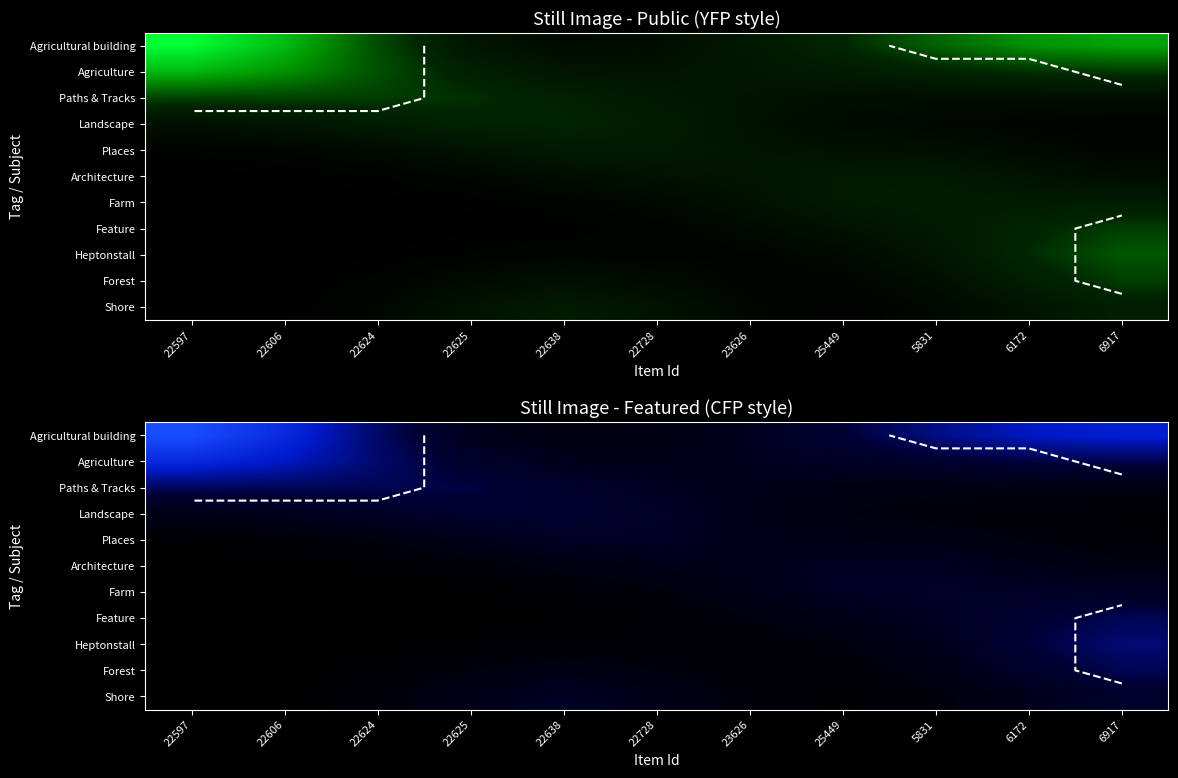

True or false: Shore has a value of 0.0 at 22597.

True